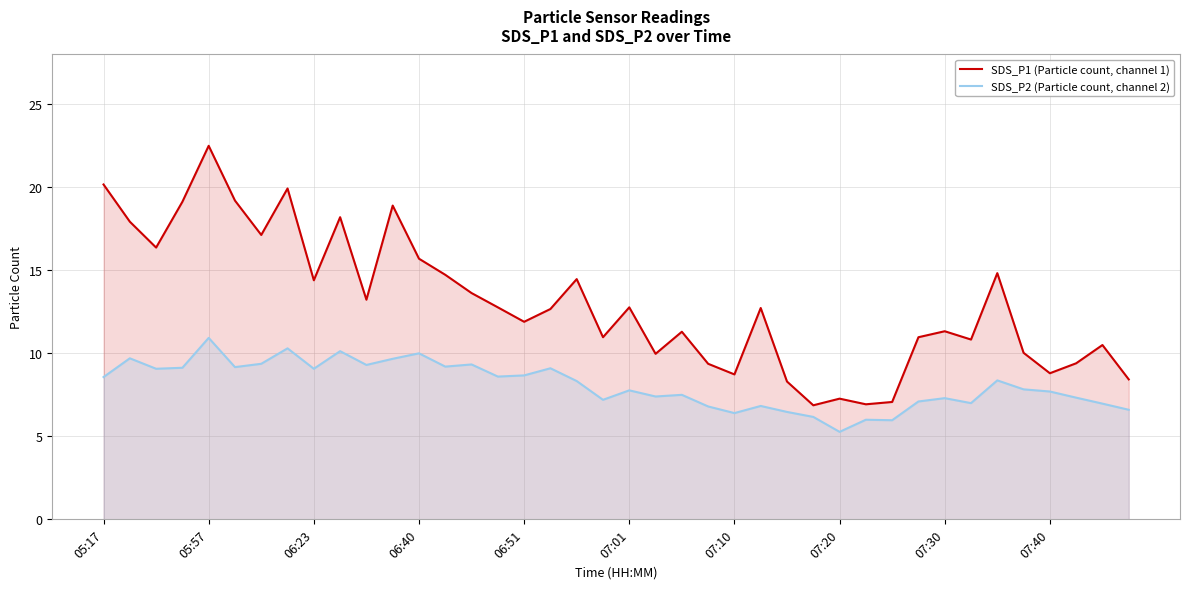

The SDS_P2 (Particle count, channel 2) series shows 13.1 at 14. True or false?

False